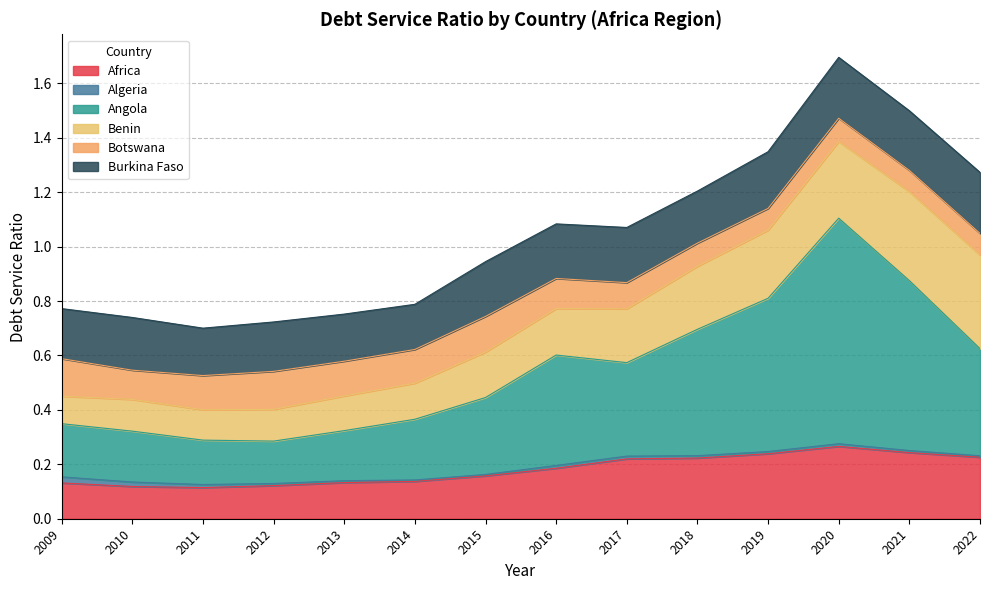

Between 2009 and 2017, which is larger?

2017